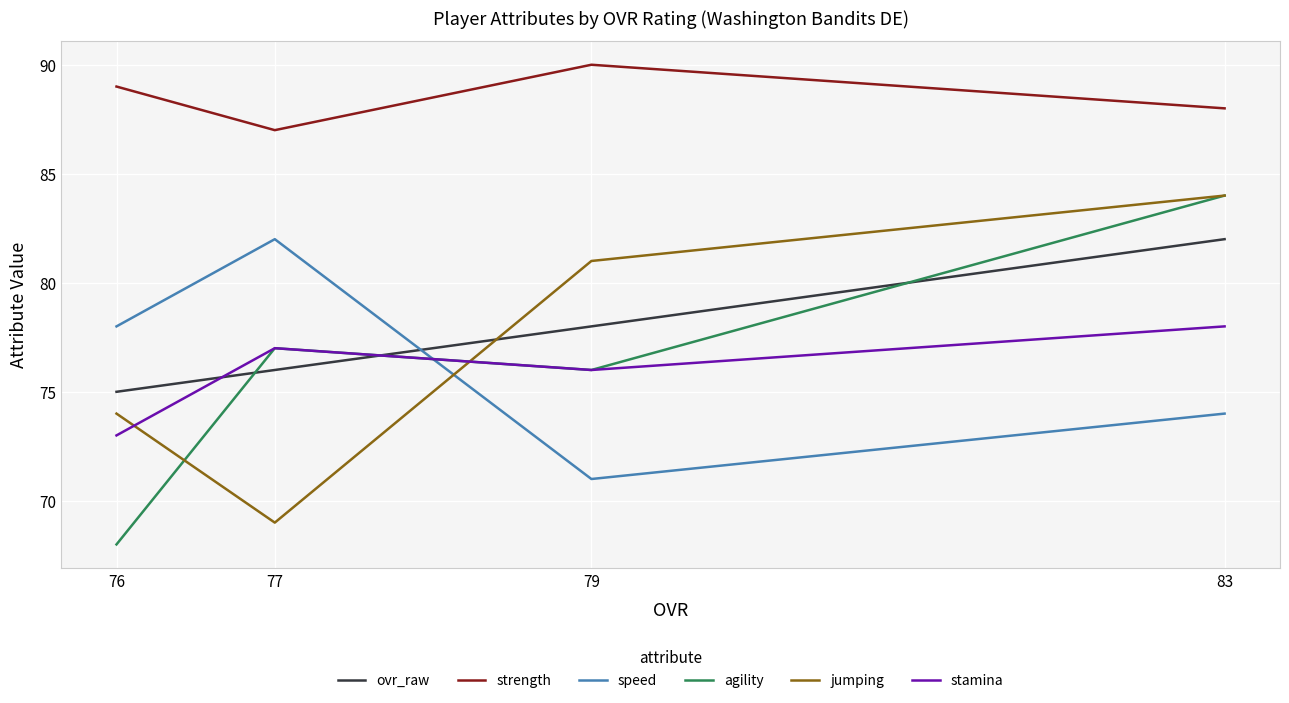

Which series changed the most between 77 and 79?

jumping